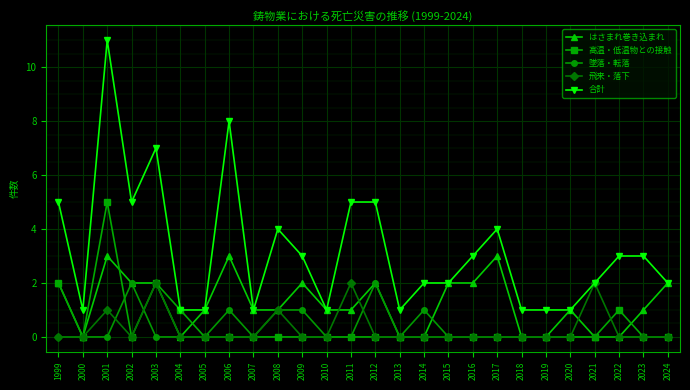

Reading left to right, list all the values displayed in this chart.

はさまれ巻き込まれ: 1999=2	2000=0	2001=3	2002=2	2003=2	2004=0	2005=1	2006=3	2007=1	2008=1	2009=2	2010=1	2011=1	2012=2	2013=0	2014=0	2015=2	2016=2	2017=3	2018=0	2019=0	2020=1	2021=0	2022=0	2023=1	2024=2
高温・低温物との接触: 1999=2	2000=0	2001=5	2002=0	2003=2	2004=1	2005=0	2006=0	2007=0	2008=0	2009=0	2010=0	2011=0	2012=0	2013=0	2014=0	2015=0	2016=0	2017=0	2018=0	2019=0	2020=0	2021=0	2022=1	2023=0	2024=0
墜落・転落: 1999=0	2000=0	2001=0	2002=2	2003=0	2004=0	2005=0	2006=1	2007=0	2008=1	2009=1	2010=0	2011=0	2012=2	2013=0	2014=1	2015=0	2016=0	2017=0	2018=0	2019=0	2020=0	2021=0	2022=0	2023=0	2024=0
飛来・落下: 1999=0	2000=0	2001=1	2002=0	2003=2	2004=0	2005=0	2006=0	2007=0	2008=1	2009=0	2010=0	2011=2	2012=0	2013=0	2014=0	2015=0	2016=0	2017=0	2018=0	2019=0	2020=0	2021=2	2022=0	2023=0	2024=0
合計: 1999=5	2000=1	2001=11	2002=5	2003=7	2004=1	2005=1	2006=8	2007=1	2008=4	2009=3	2010=1	2011=5	2012=5	2013=1	2014=2	2015=2	2016=3	2017=4	2018=1	2019=1	2020=1	2021=2	2022=3	2023=3	2024=2